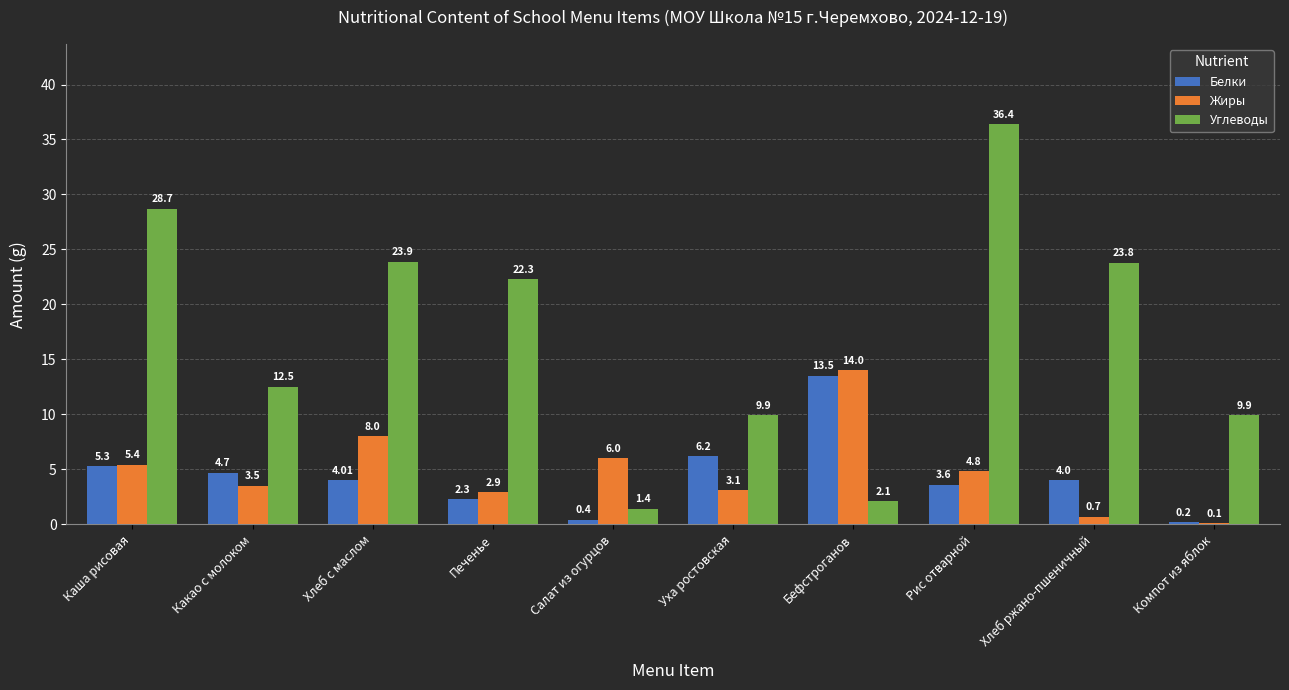

Which series changed the most between Уха ростовская and Компот из яблок?

Белки